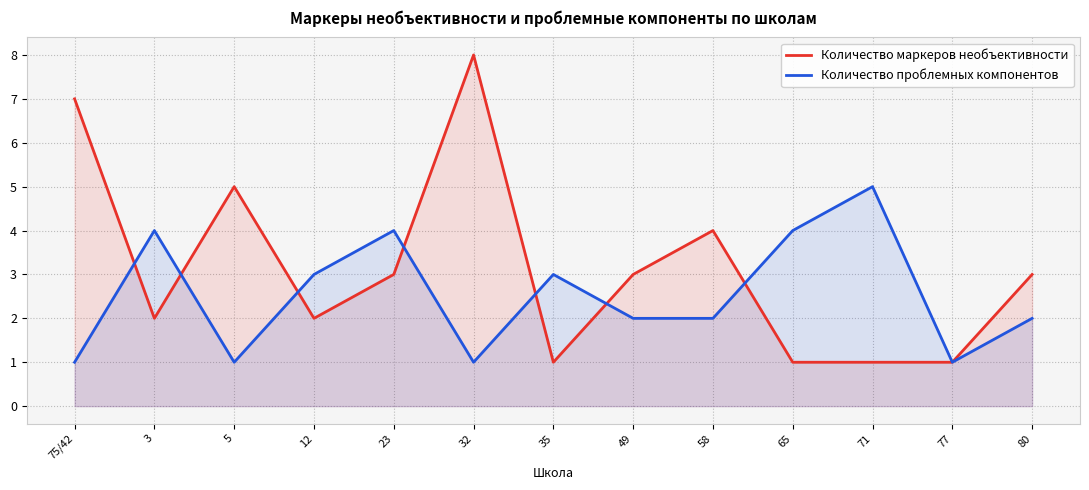

Where is Количество маркеров необъективности nearest to the value 4?

58